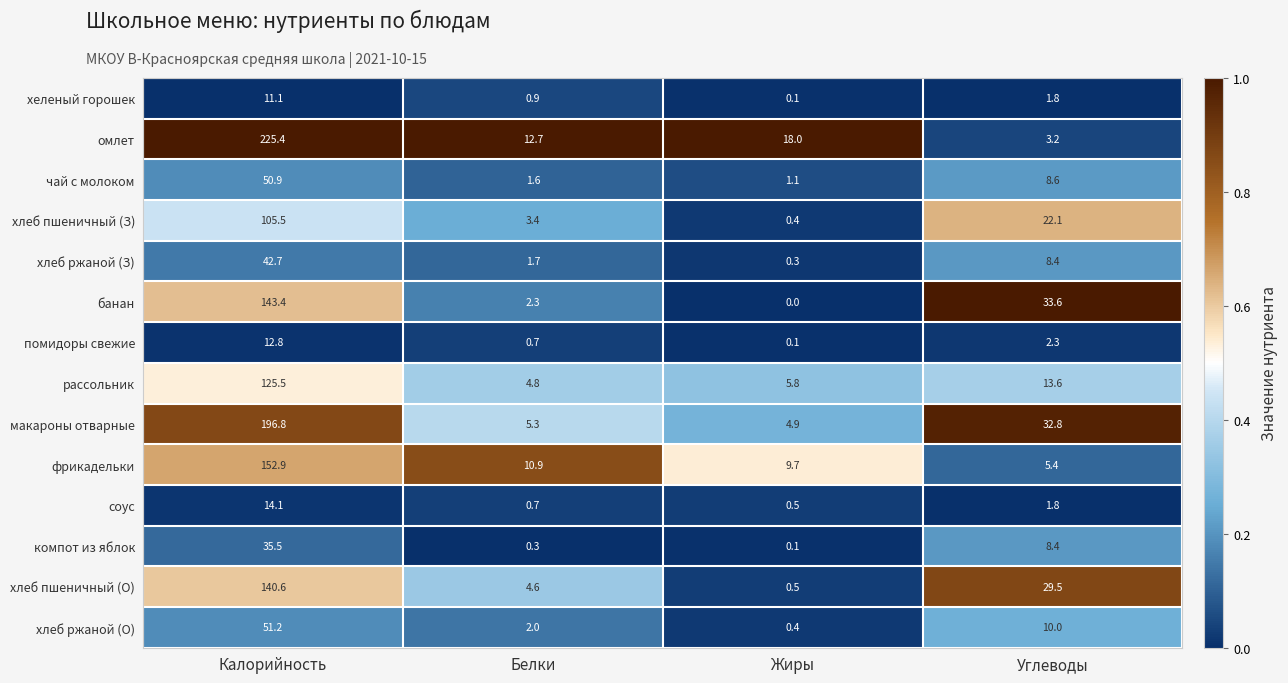

The value of хлеб пшеничный (О) at Калорийность is 140.6. True or false?

True